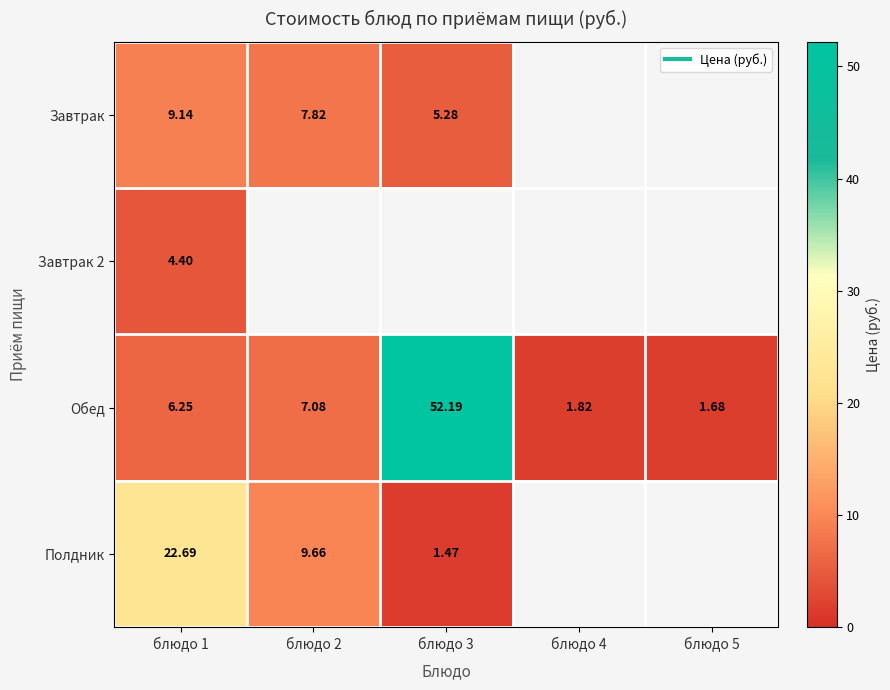

Which series has the largest total across all categories?

Обед